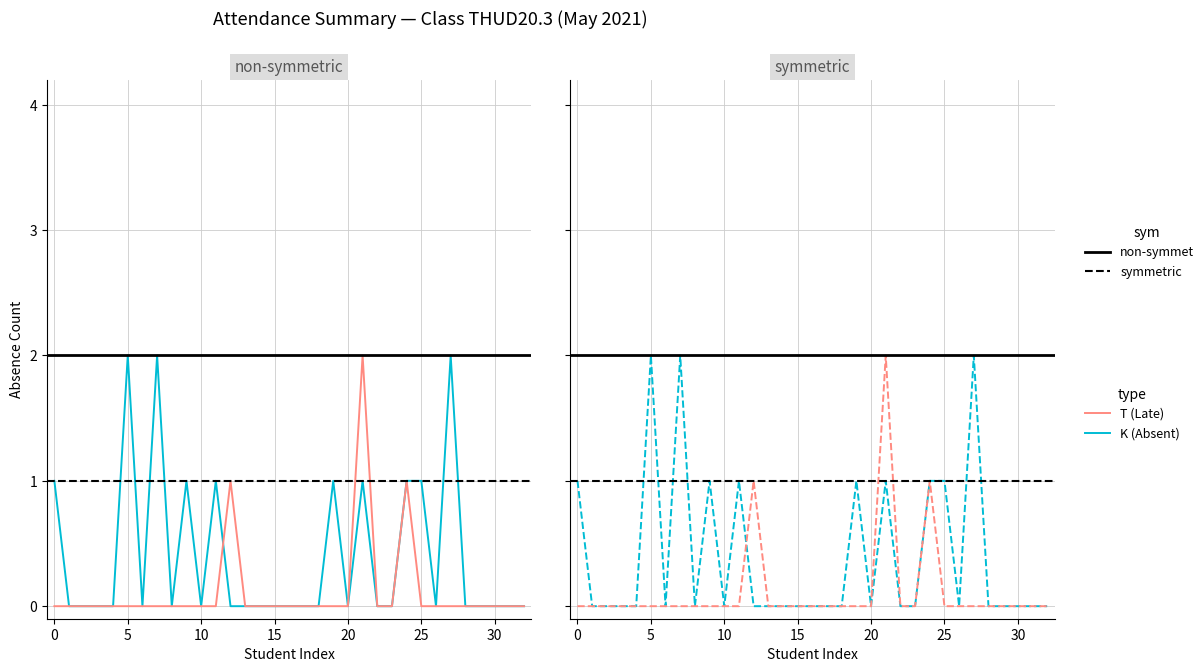

Between which two adjacent categories do K (Absent) and T (Late) first intersect?

11 and 12